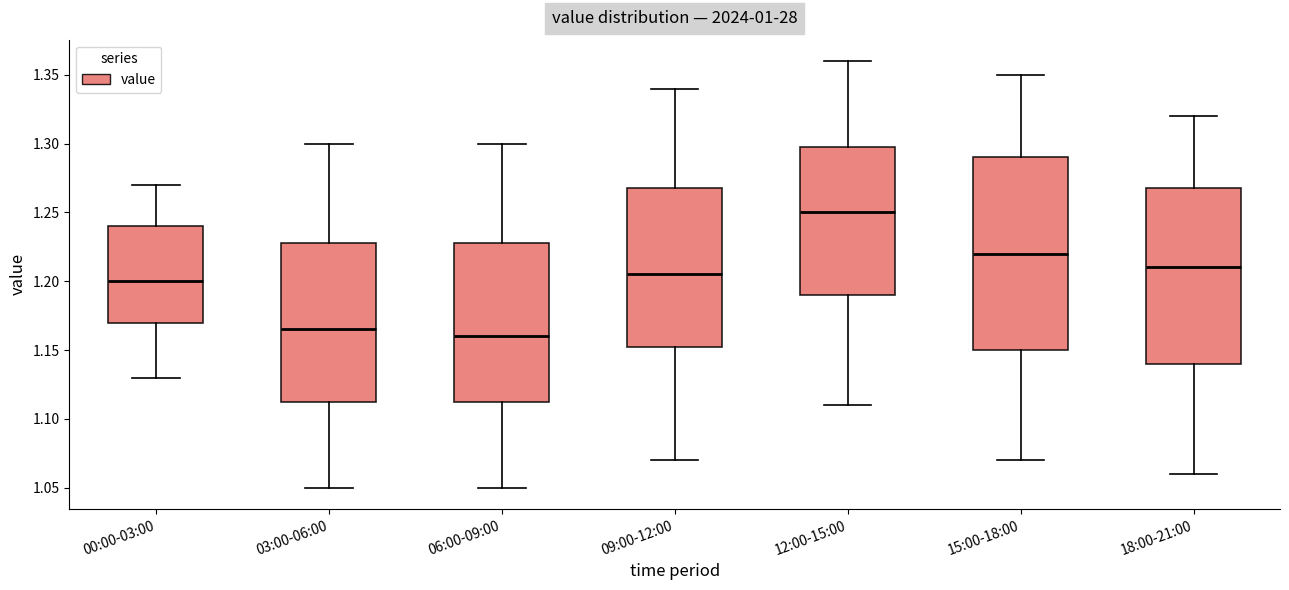

Reading left to right, transcribe this box plot: for each box, give where its median line is, the range the box spans, and where its two whiskers end, as read against the y-axis. The values are not printed on the chart, so give them approximately, as read against the axis.

00:00-03:00: median 1.200, box 1.170 to 1.240, whiskers 1.130 to 1.270
03:00-06:00: median 1.165, box 1.115 to 1.230, whiskers 1.050 to 1.300
06:00-09:00: median 1.160, box 1.115 to 1.230, whiskers 1.050 to 1.300
09:00-12:00: median 1.205, box 1.155 to 1.270, whiskers 1.070 to 1.340
12:00-15:00: median 1.250, box 1.190 to 1.300, whiskers 1.110 to 1.360
15:00-18:00: median 1.220, box 1.150 to 1.290, whiskers 1.070 to 1.350
18:00-21:00: median 1.210, box 1.140 to 1.270, whiskers 1.060 to 1.320